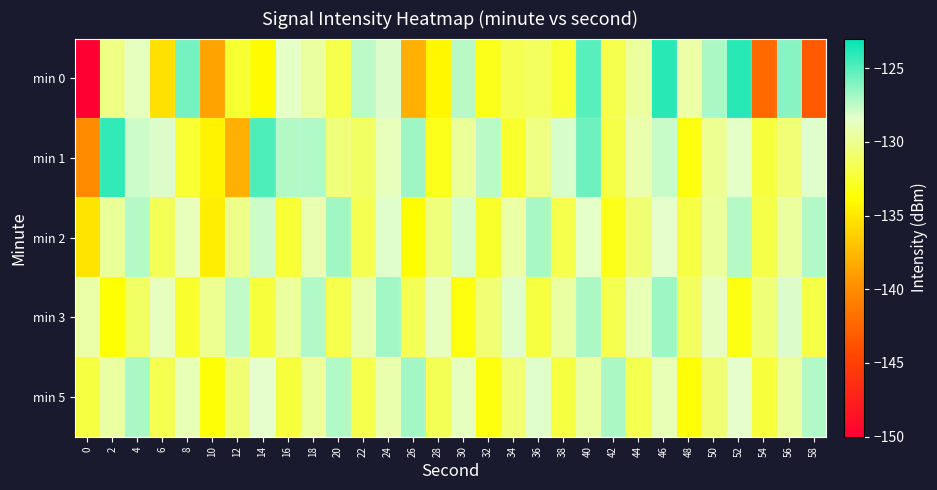

Which category has the highest value across all series?

46